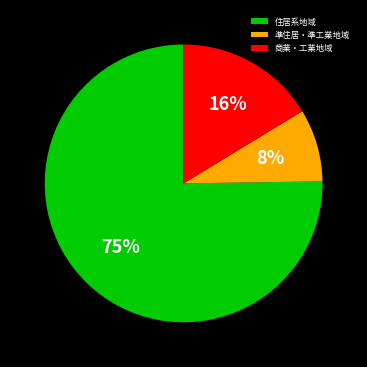

To the nearest percent, what is the average slice percentage?

33%